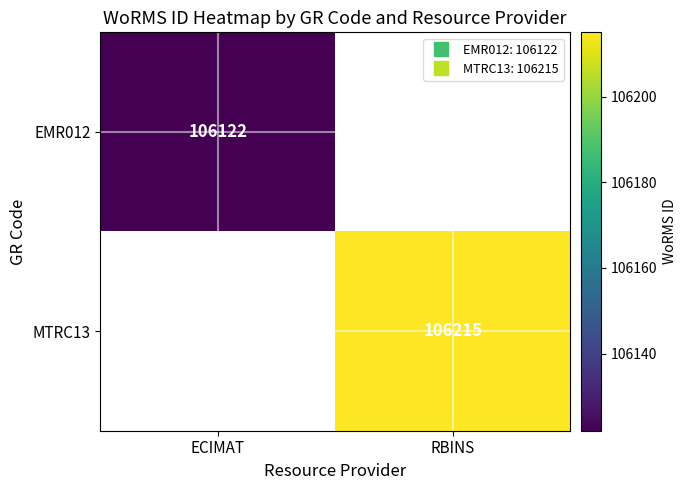

Is the value of EMR012 at RBINS greater than the value of MTRC13 at ECIMAT?

No